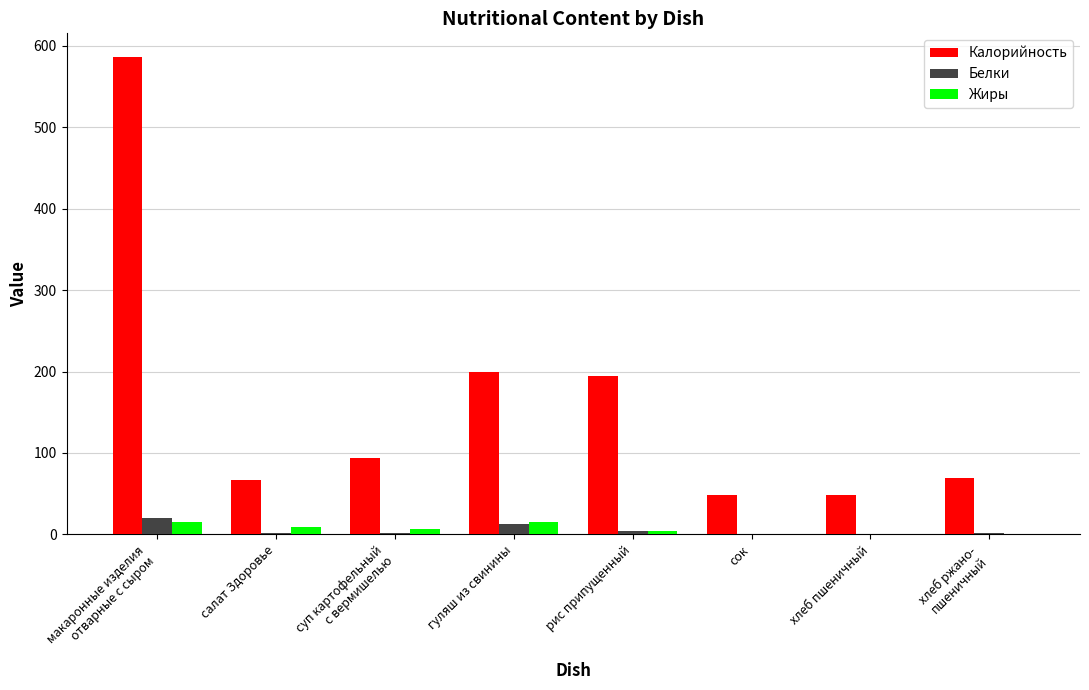

Are the bars grouped side by side (vs. stacked)?

Yes